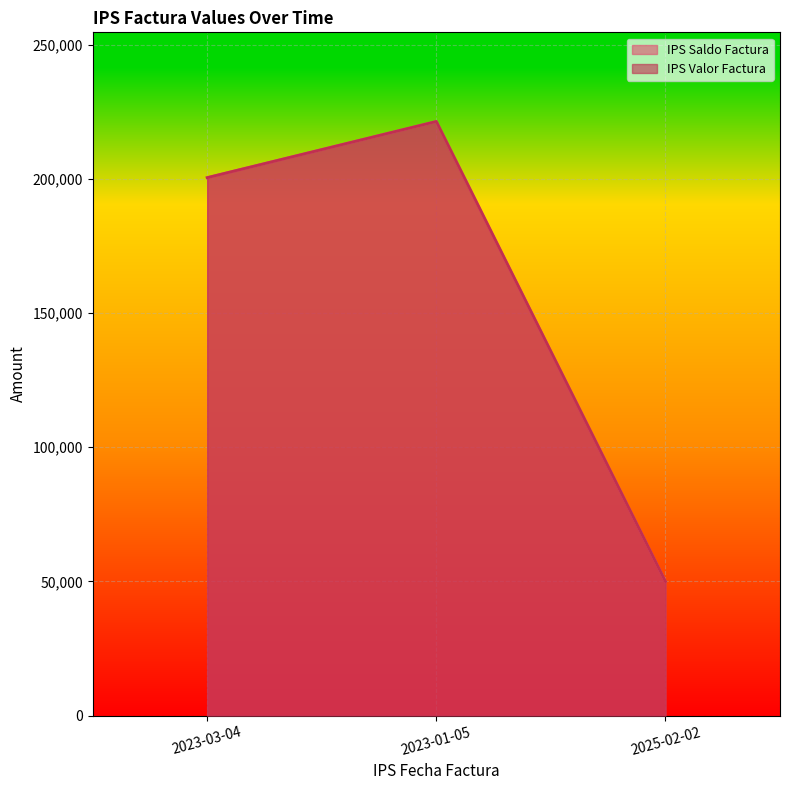

What are all the series names shown in the legend?

IPS Saldo Factura, IPS Valor Factura